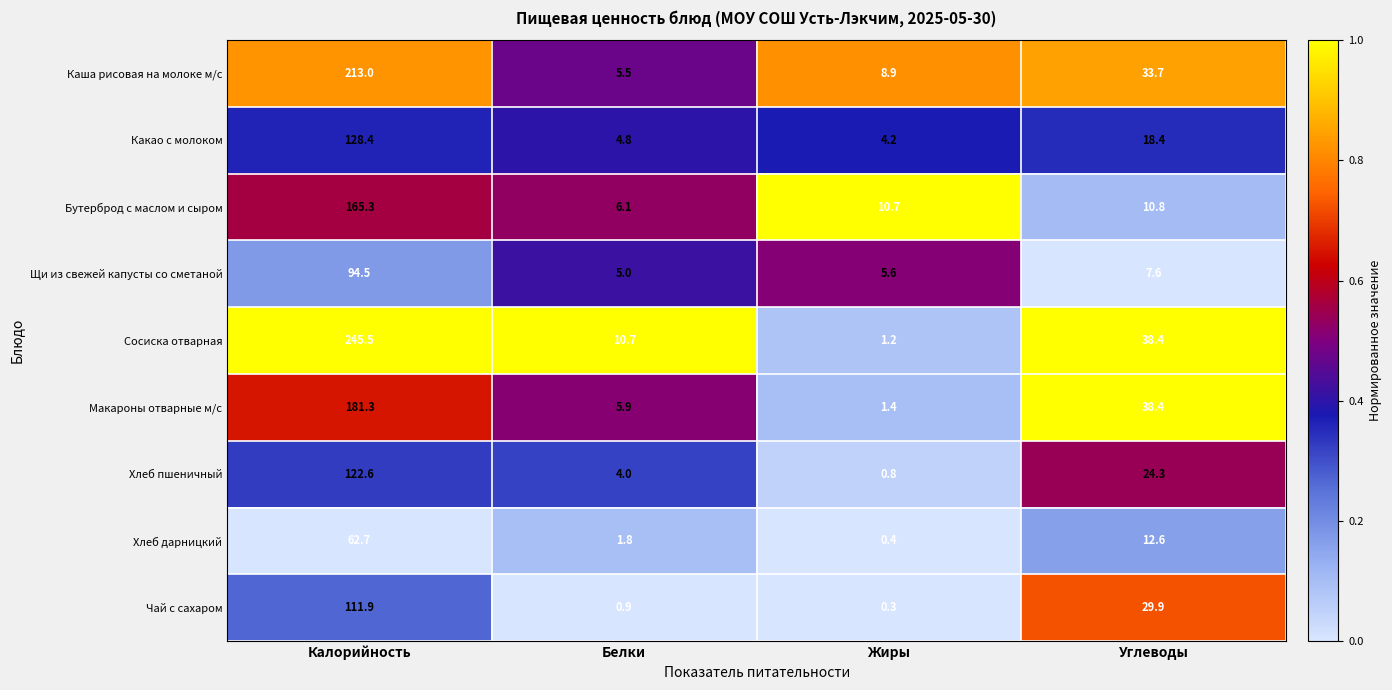

List the labels in order of Какао с молоком value, smallest first.

Жиры, Белки, Углеводы, Калорийность